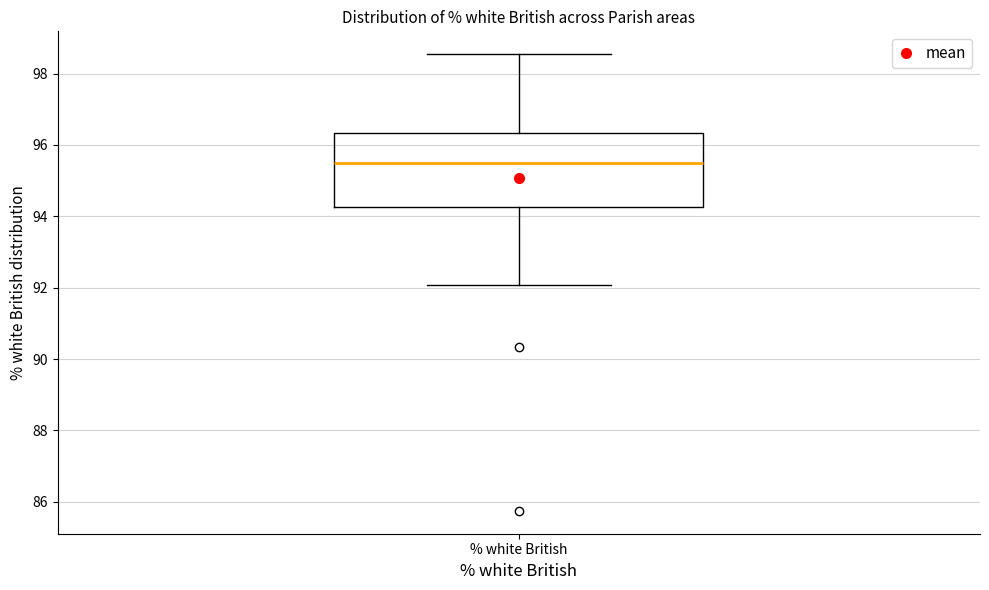

Read this box plot against the y-axis: the position of the median line, the range covered by the box, and the ends of both whiskers. The values are not printed on the chart, so give them approximately, as read against the axis.

median 95.6, box 94.2 to 96.4, whiskers 92.0 to 98.6